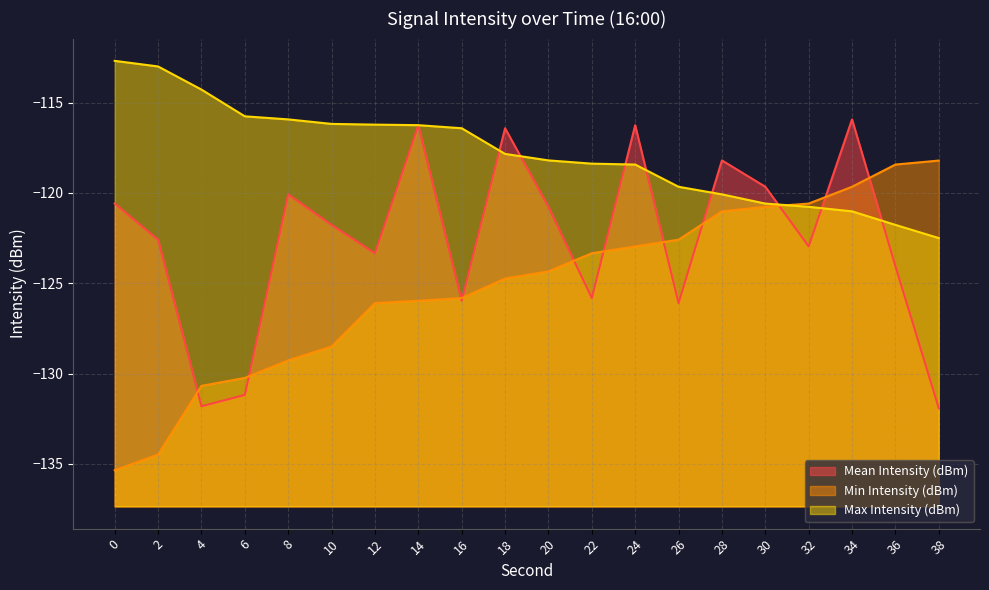

At which category is the sum across all series the highest?

34